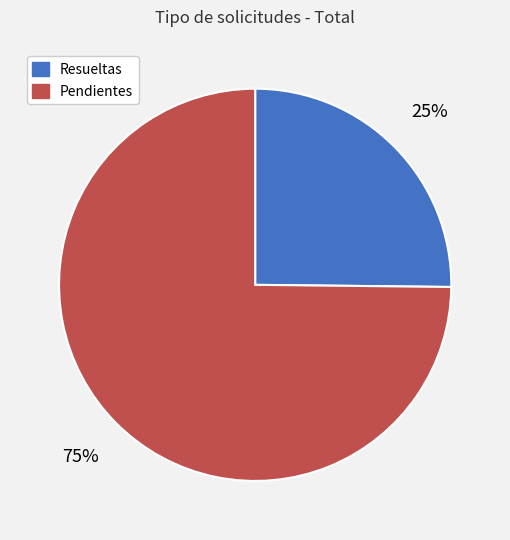

The Resueltas slice represents 17% of the pie. True or false?

False